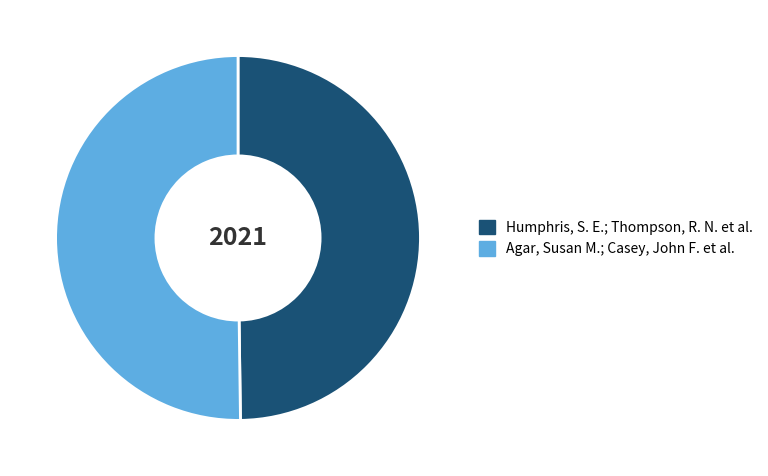

Is the sum of Agar, Susan M.; Casey, John F. et al. and Humphris, S. E.; Thompson, R. N. et al. greater than half?

Yes